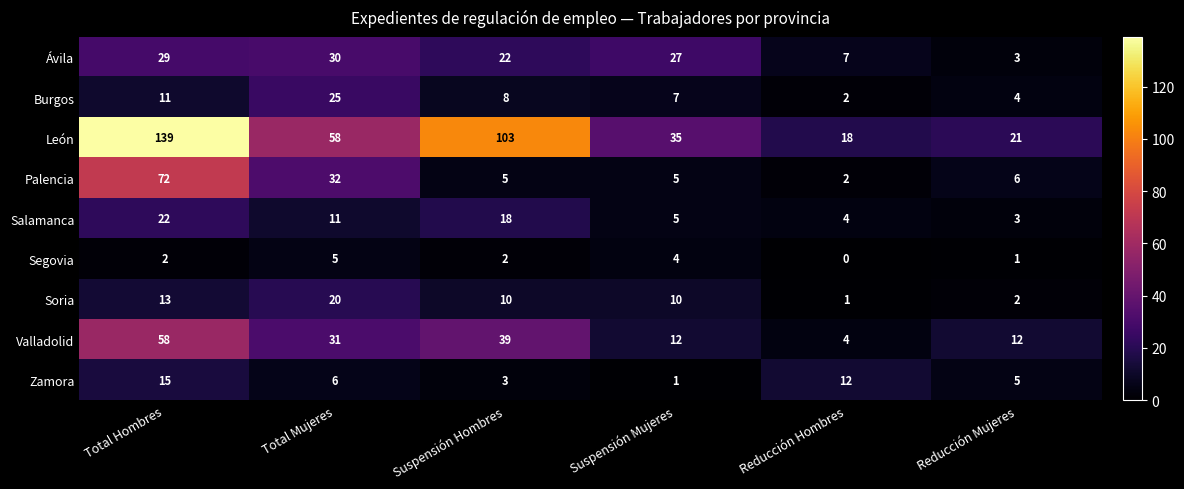

Is it true that Palencia equals 72 at Total Hombres?

True